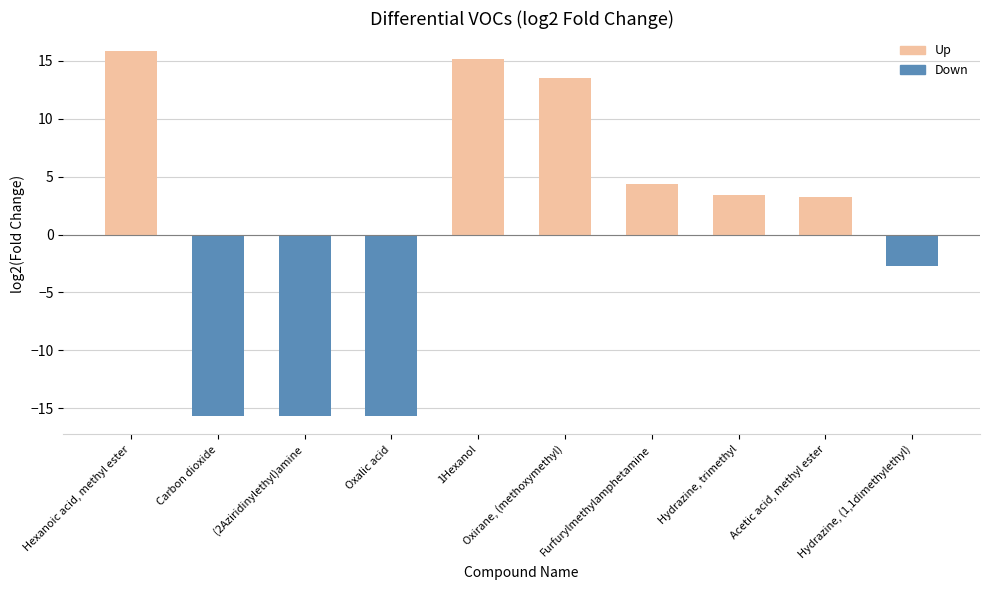

Reading left to right, what are all the values shown in this chart?

15.8	-15.7	-15.7	-15.7	15.2	13.5	4.4	3.4	3.2	-2.7